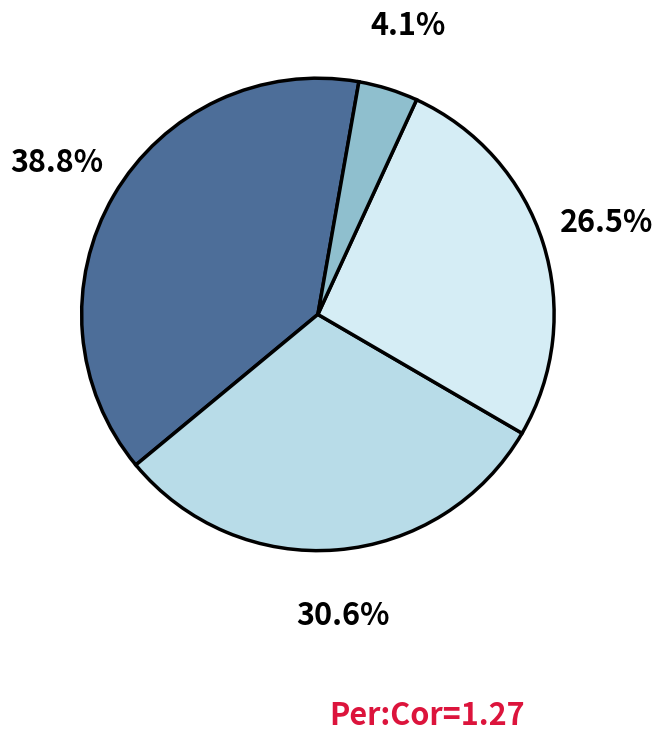

Count the number of slices in the pie.

4